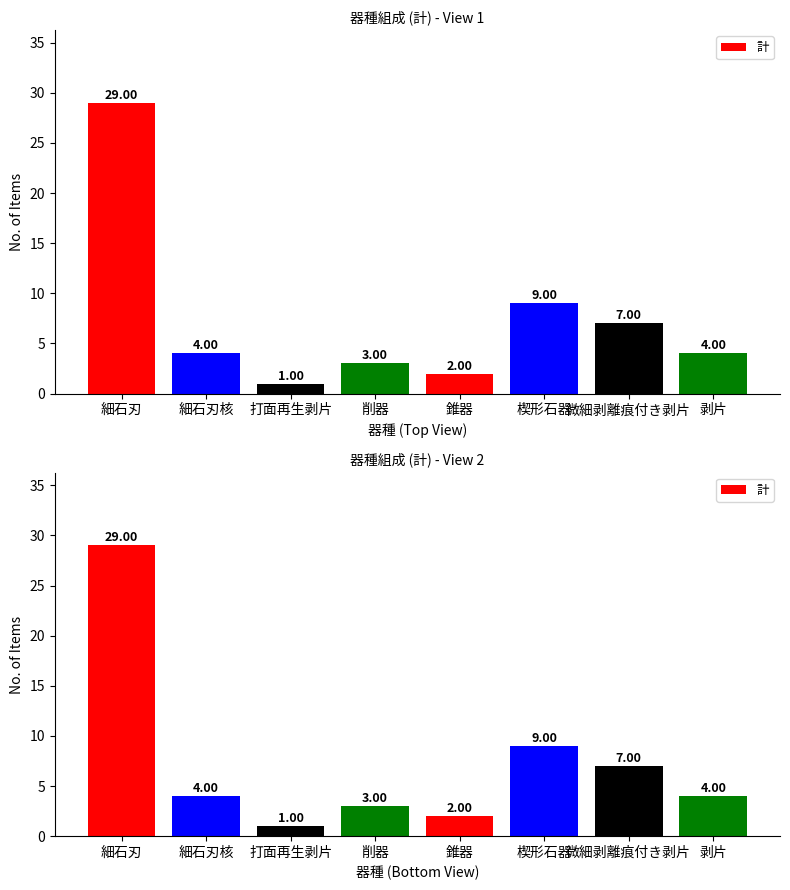

What value does the data have at 楔形石器?

9